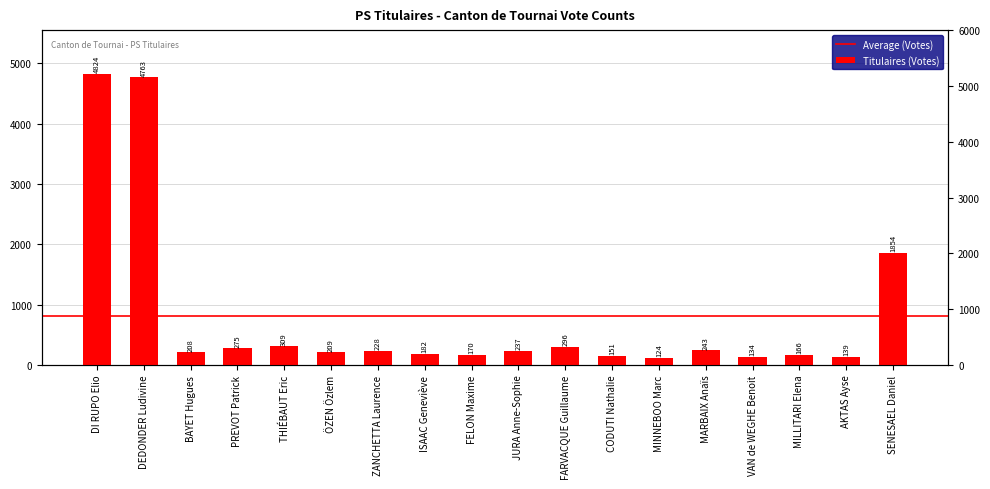

Which has a higher value, FARVACQUE Guillaume or DI RUPO Elio?

DI RUPO Elio